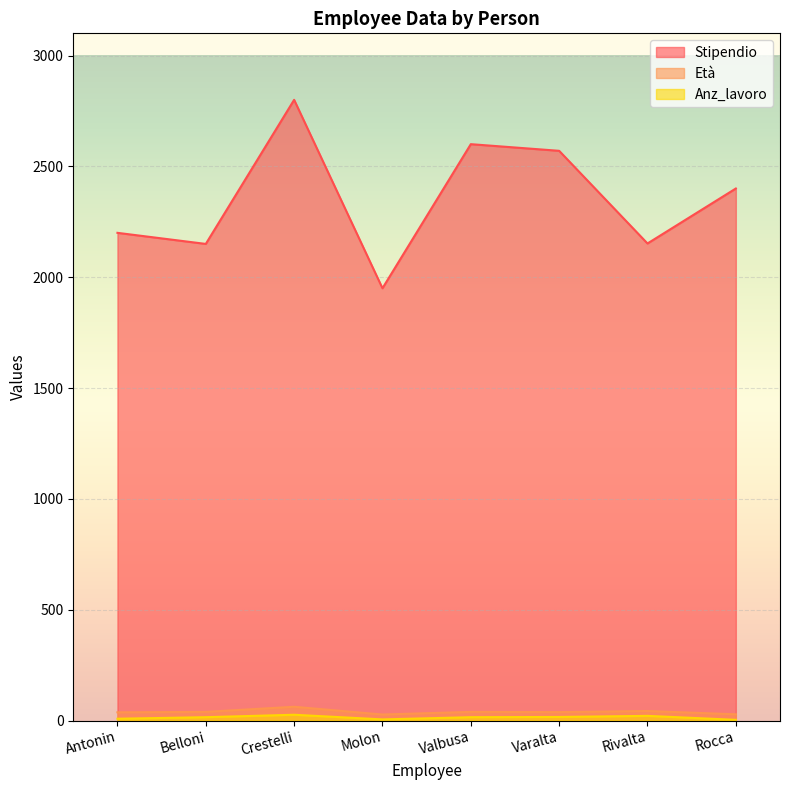

True or false: Anz_lavoro and Età intersect in this chart.

False